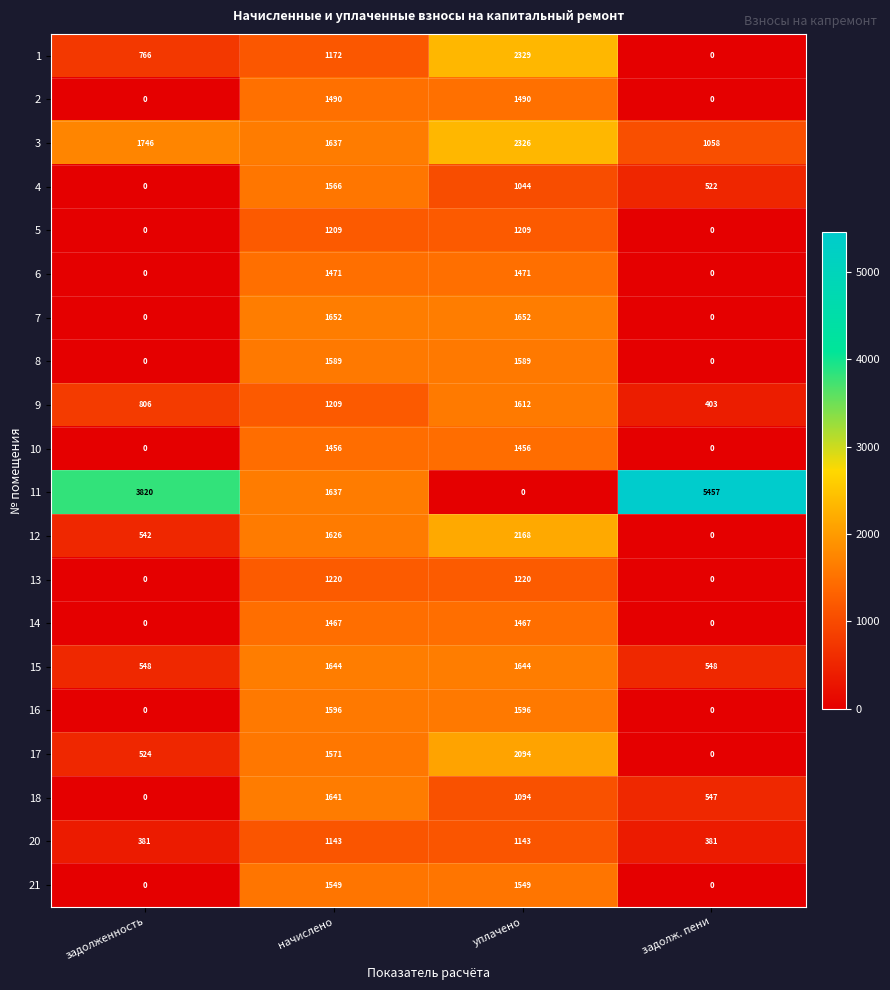

What is the difference between the 2 values at задолженность and уплачено?

1490